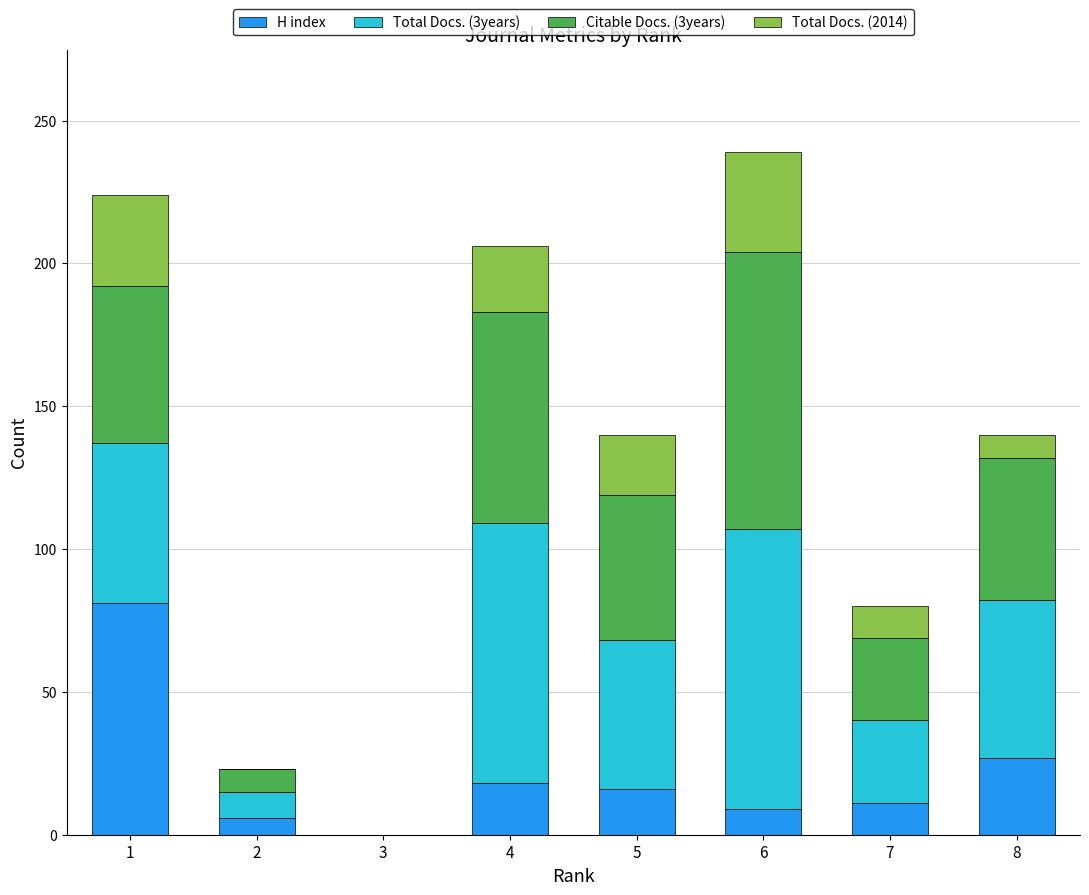

What is the maximum value for H index?

81